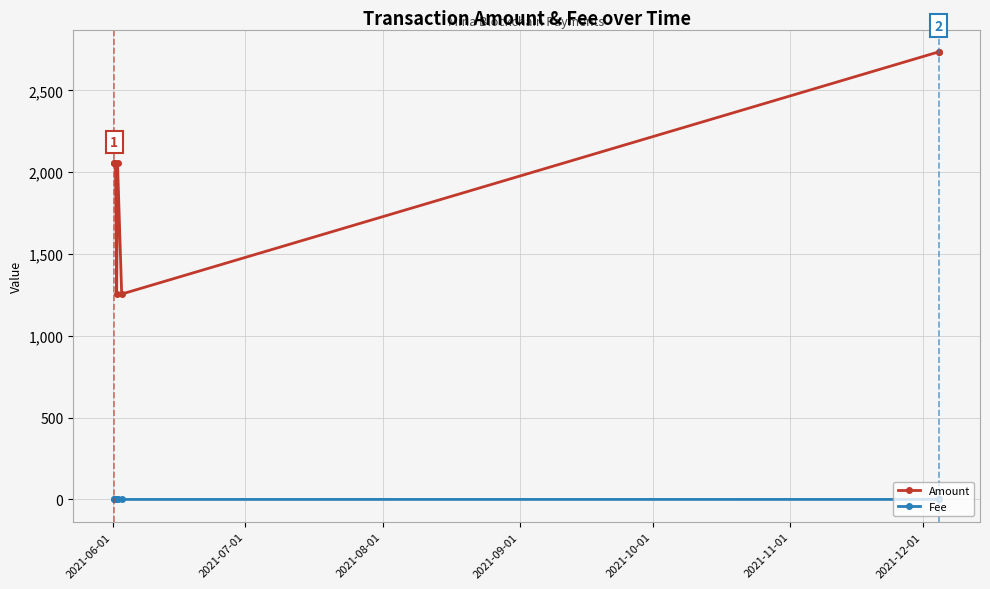

Which series has the largest total across all categories?

Amount